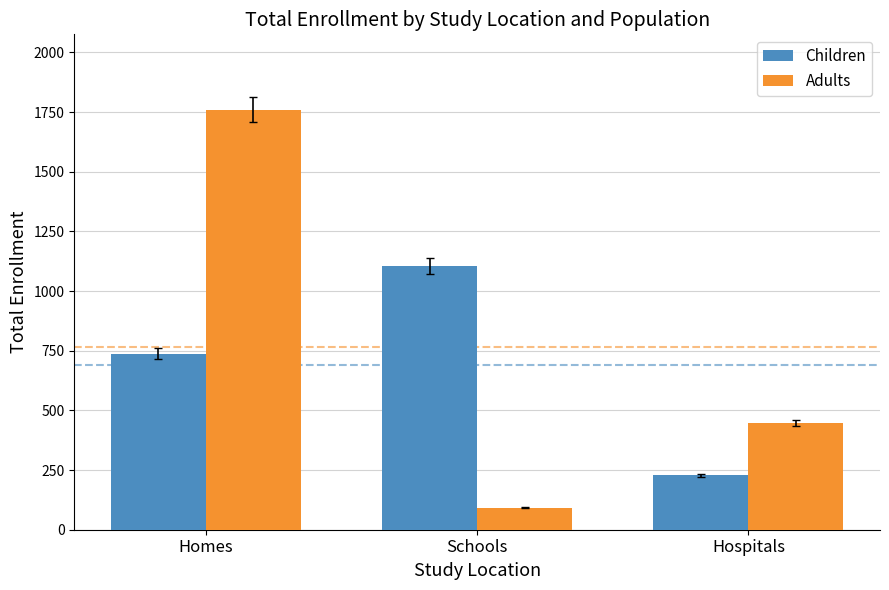

What position from the right is Homes?

3